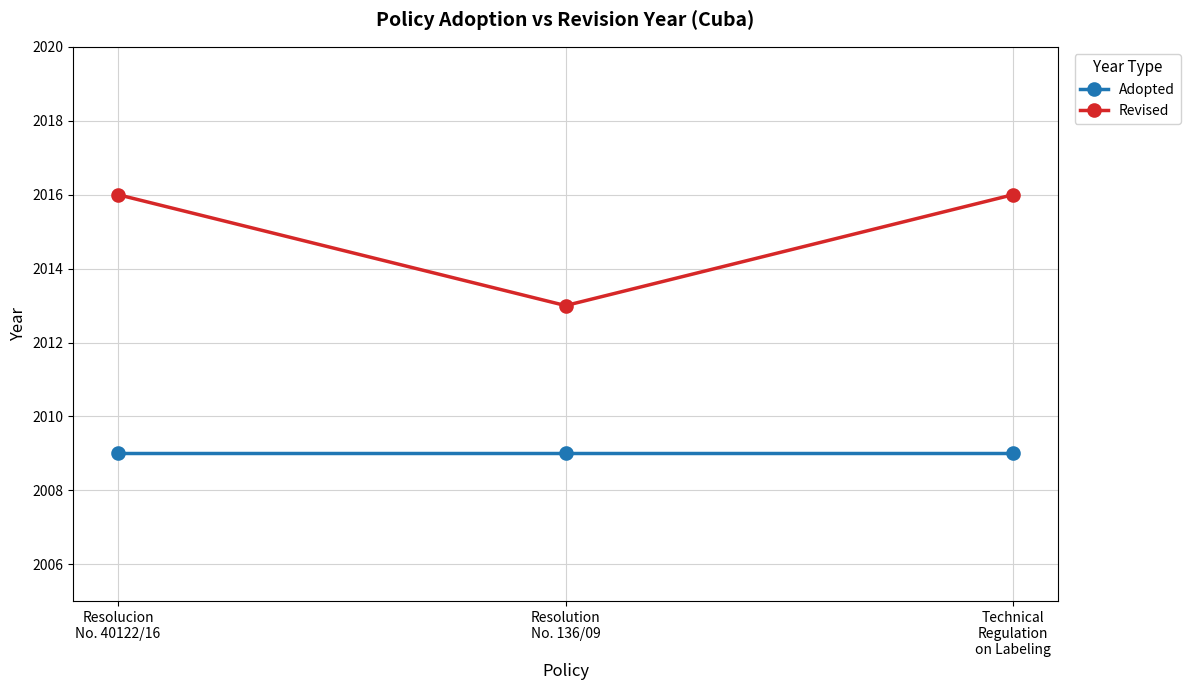

Is this an area chart (filled region under the line)?

No